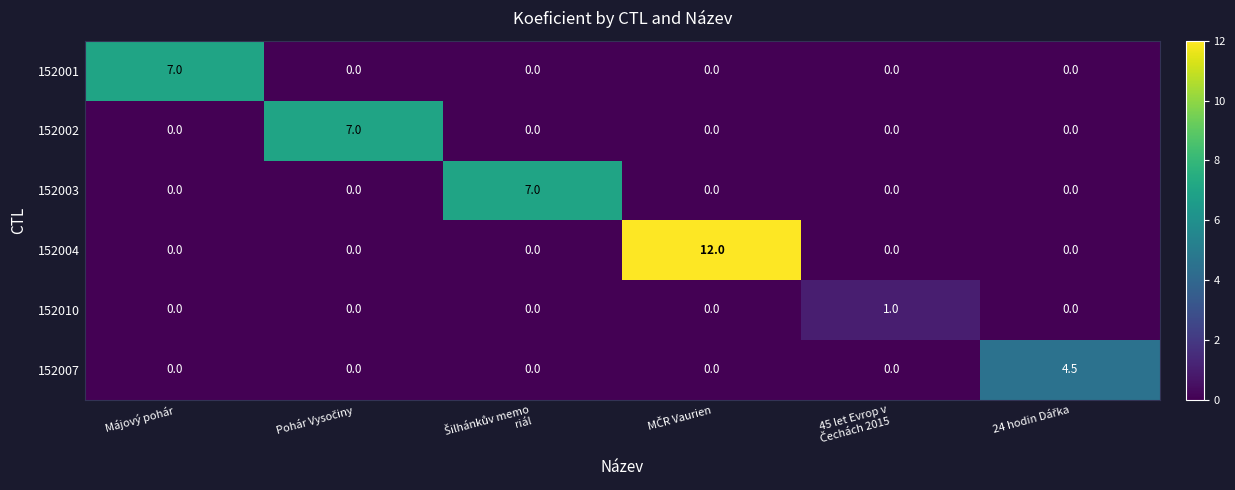

What is the greatest value displayed?

12.0